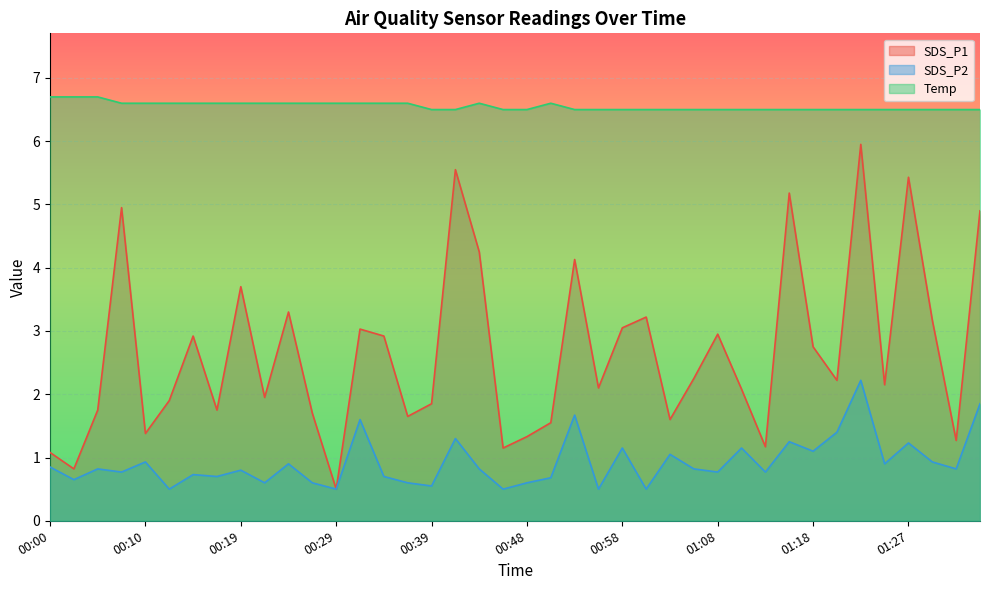

List the series in order of their peak value, highest first.

Temp, SDS_P1, SDS_P2